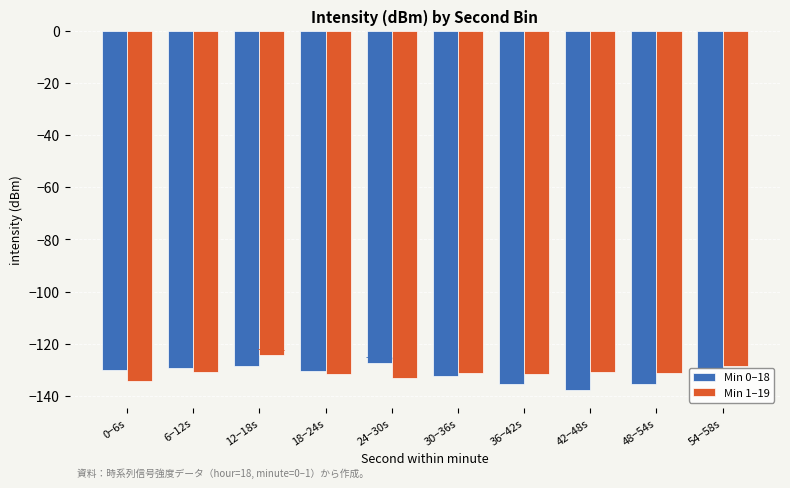

What is the label of the 1st bar from the right?

54−58s